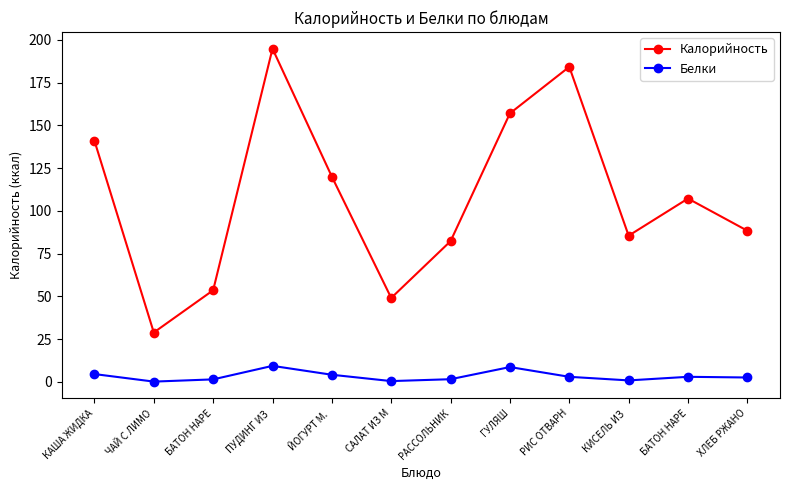

How many interior local valleys does the Калорийность series have?

3